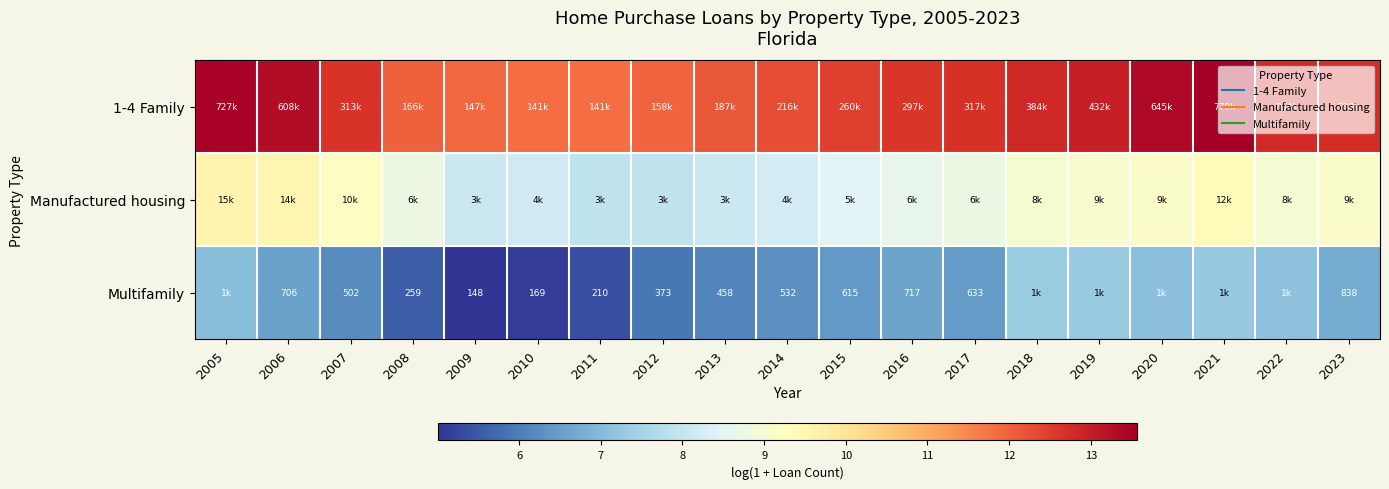

Rank the series at 2020 from lowest to highest value.

Multifamily, Manufactured housing, 1-4 Family